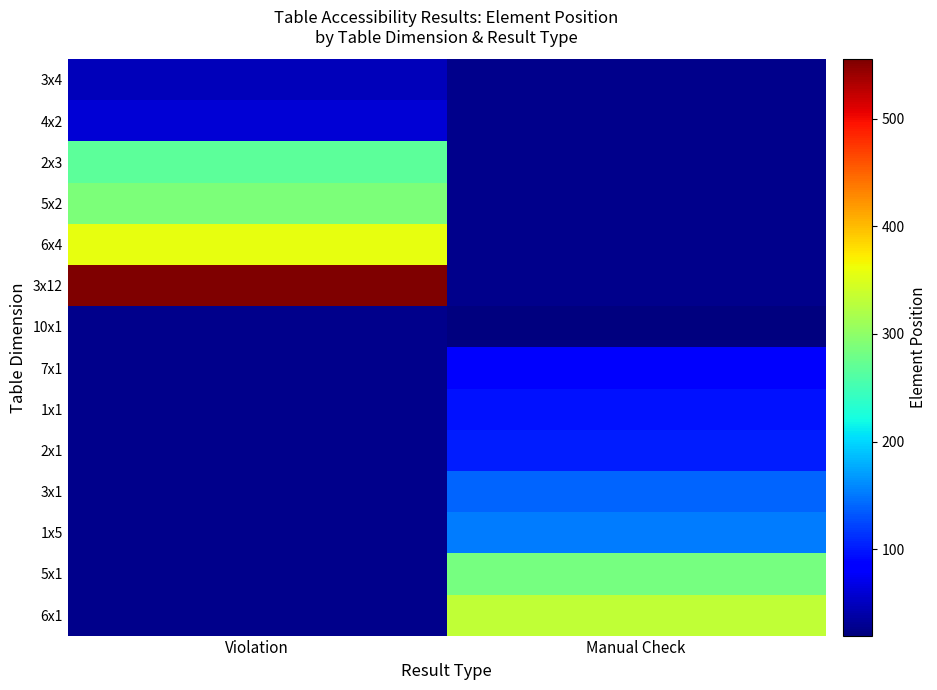

The value of 10x1 at Manual Check is 20.0. True or false?

True